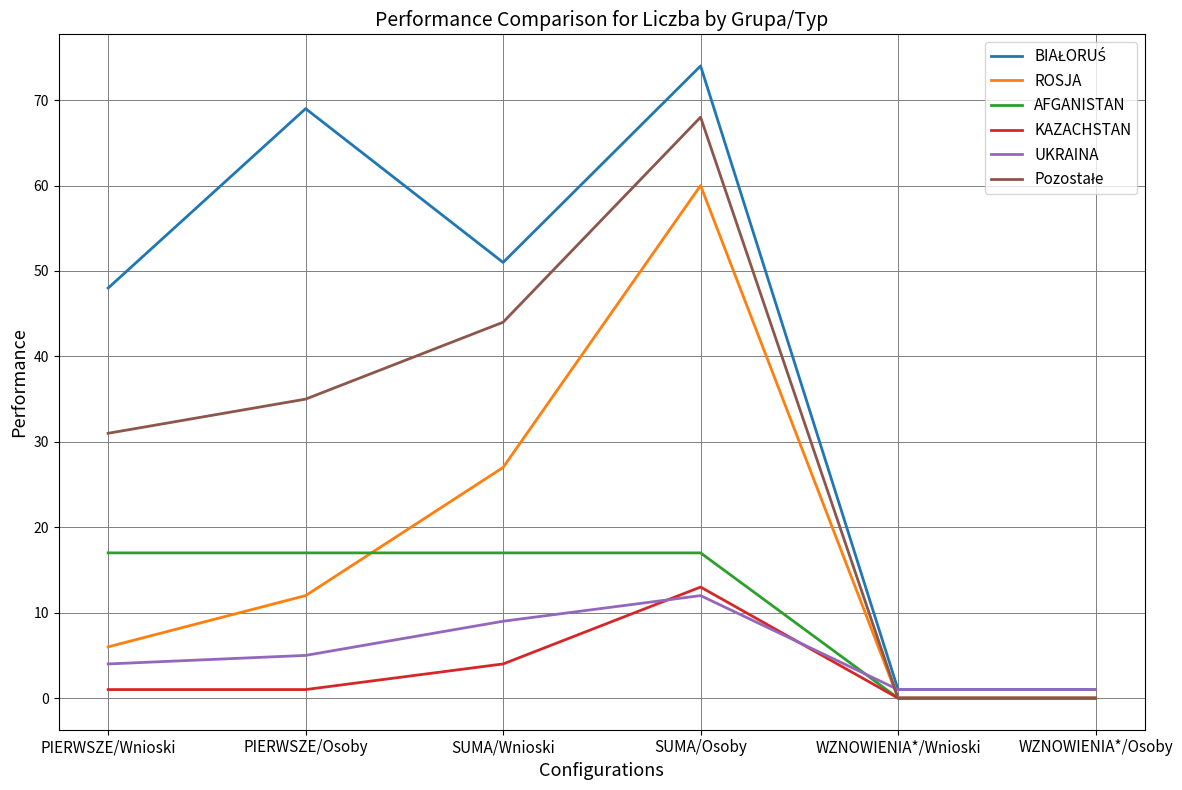

The value of AFGANISTAN at SUMA/Osoby is 17. True or false?

True